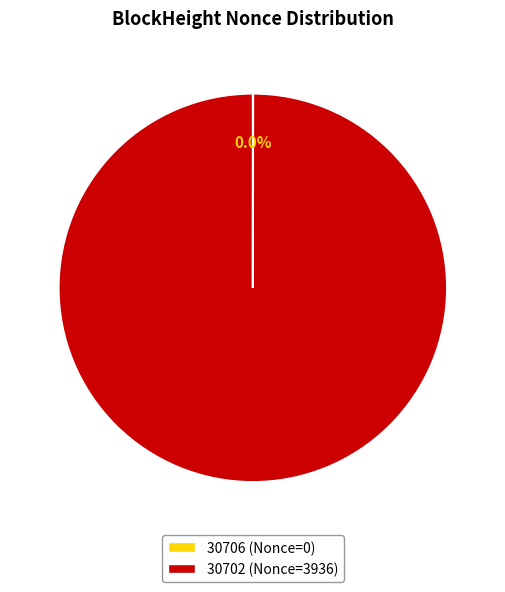

What is the largest slice in the pie chart?

30702